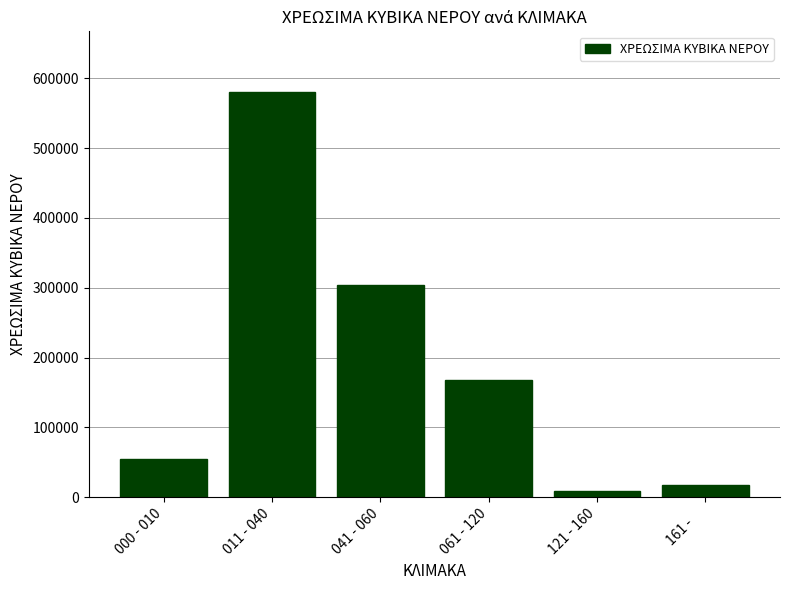

Does the chart contain any negative values?

No